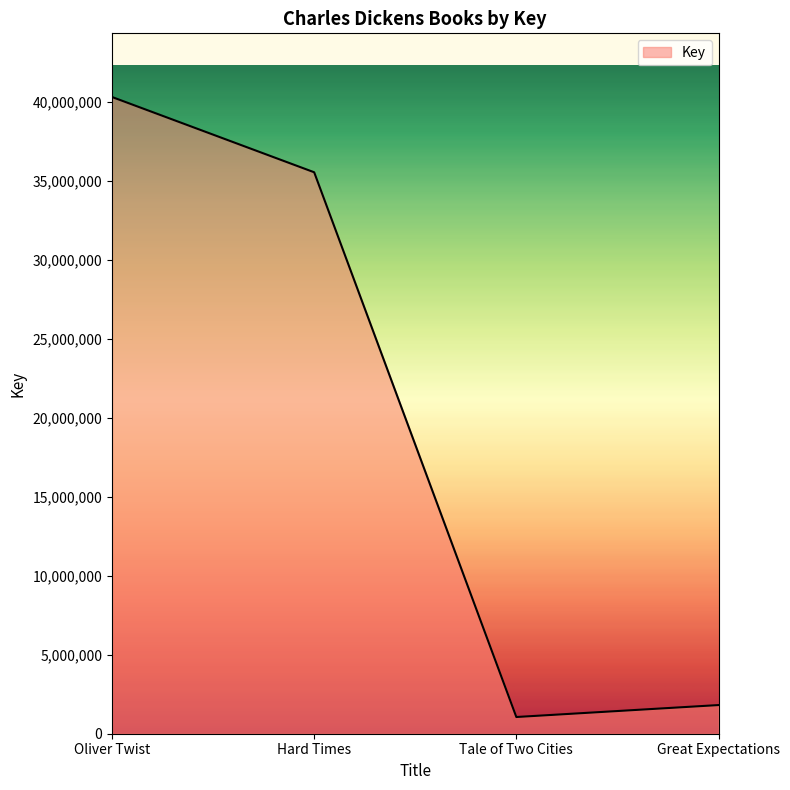

Between Hard Times and Tale of Two Cities, which is larger?

Hard Times